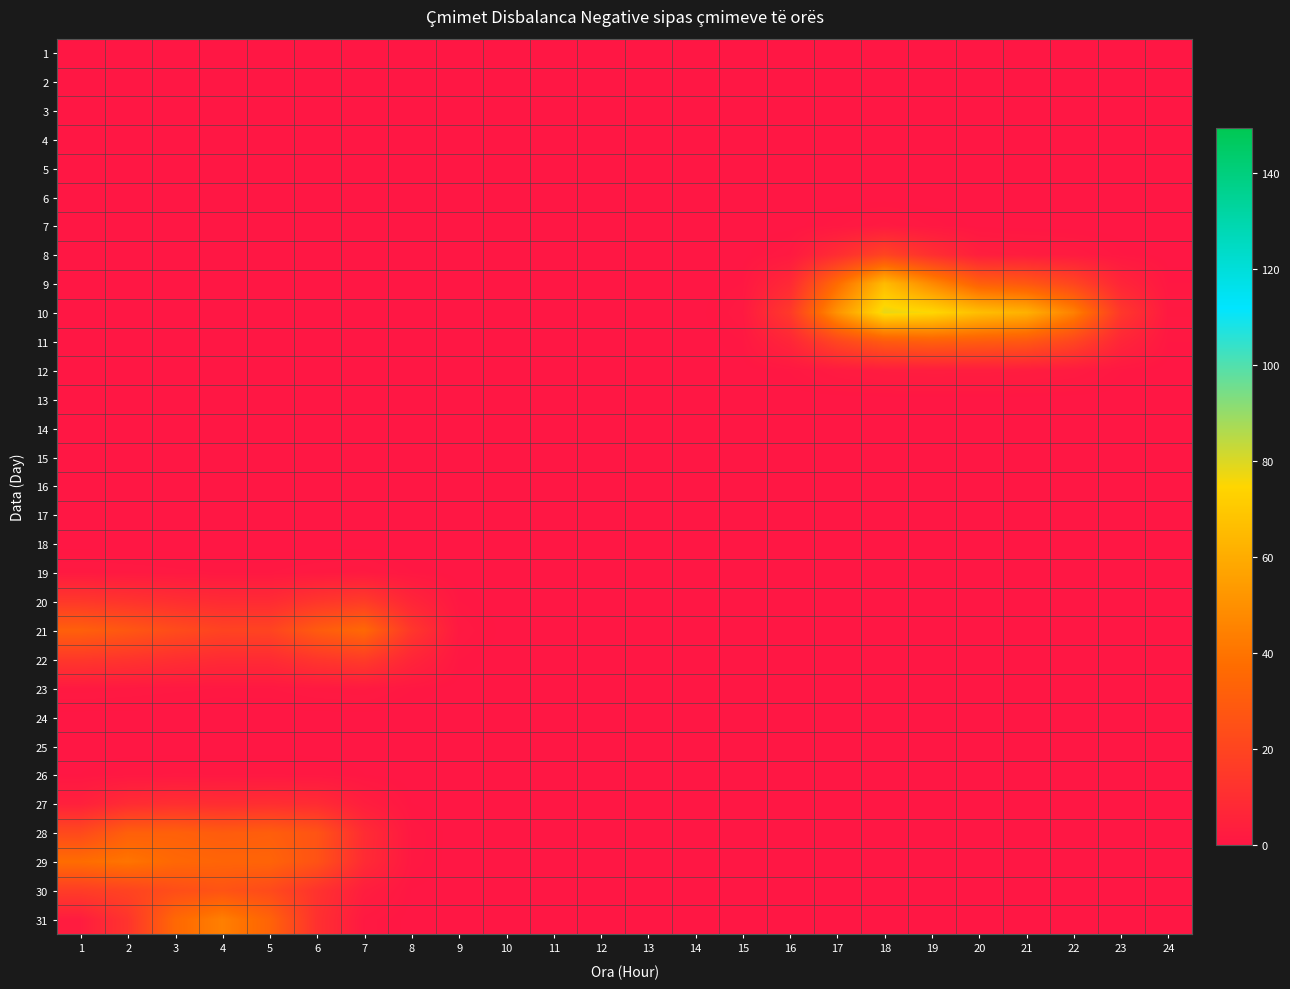

Reading left to right, transcribe all the data shown in this chart.

1: 1=0.0	2=0.0	3=0.0	4=0.0	5=0.0	6=0.0	7=0.0	8=0.0	9=0.0	10=0.0	11=0.0	12=0.0	13=0.0	14=0.0	15=0.0	16=0.0	17=0.0	18=0.0	19=0.0	20=0.0	21=0.0	22=0.0	23=0.0	24=0.0
2: 1=0.0	2=0.0	3=0.0	4=0.0	5=0.0	6=0.0	7=0.0	8=0.0	9=0.0	10=0.0	11=0.0	12=0.0	13=0.0	14=0.0	15=0.0	16=0.0	17=0.0	18=0.0	19=0.0	20=0.0	21=0.0	22=0.0	23=0.0	24=0.0
3: 1=0.0	2=0.0	3=0.0	4=0.0	5=0.0	6=0.0	7=0.0	8=0.0	9=0.0	10=0.0	11=0.0	12=0.0	13=0.0	14=0.0	15=0.0	16=0.0	17=0.0	18=0.0	19=0.0	20=0.0	21=0.0	22=0.0	23=0.0	24=0.0
4: 1=0.0	2=0.0	3=0.0	4=0.0	5=0.0	6=0.0	7=0.0	8=0.0	9=0.0	10=0.0	11=0.0	12=0.0	13=0.0	14=0.0	15=0.0	16=0.0	17=0.0	18=0.0	19=0.0	20=0.0	21=0.0	22=0.0	23=0.0	24=0.0
5: 1=0.0	2=0.0	3=0.0	4=0.0	5=0.0	6=0.0	7=0.0	8=0.0	9=0.0	10=0.0	11=0.0	12=0.0	13=0.0	14=0.0	15=0.0	16=0.0	17=0.0	18=0.0	19=0.0	20=0.0	21=0.0	22=0.0	23=0.0	24=0.0
6: 1=0.0	2=0.0	3=0.0	4=0.0	5=0.0	6=0.0	7=0.0	8=0.0	9=0.0	10=0.0	11=0.0	12=0.0	13=0.0	14=0.0	15=0.0	16=0.0	17=0.0	18=0.0	19=0.0	20=0.0	21=0.0	22=0.0	23=0.0	24=0.0
7: 1=0.0	2=0.0	3=0.0	4=0.0	5=0.0	6=0.0	7=0.0	8=0.0	9=0.0	10=0.0	11=0.0	12=0.0	13=0.0	14=0.0	15=0.0	16=0.1	17=0.8	18=1.7	19=0.8	20=0.1	21=0.1	22=0.0	23=0.0	24=0.0
8: 1=0.0	2=0.0	3=0.0	4=0.0	5=0.0	6=0.0	7=0.0	8=0.0	9=0.0	10=0.0	11=0.0	12=0.0	13=0.0	14=0.0	15=0.1	16=1.4	17=9.7	18=19.7	19=10.8	20=3.6	21=2.7	22=2.0	23=0.6	24=0.1
9: 1=0.0	2=0.0	3=0.0	4=0.0	5=0.0	6=0.0	7=0.0	8=0.0	9=0.0	10=0.0	11=0.0	12=0.0	13=0.0	14=0.0	15=0.6	16=8.0	17=36.8	18=65.2	19=47.9	20=31.7	21=28.3	22=20.4	23=6.6	24=0.6
10: 1=0.0	2=0.0	3=0.0	4=0.0	5=0.0	6=0.0	7=0.0	8=0.0	9=0.0	10=0.0	11=0.0	12=0.0	13=0.0	14=0.0	15=1.3	16=14.8	17=51.0	18=78.2	19=75.2	20=66.5	21=61.8	22=44.6	23=14.3	24=1.3
11: 1=0.0	2=0.0	3=0.0	4=0.0	5=0.0	6=0.0	7=0.0	8=0.0	9=0.0	10=0.0	11=0.0	12=0.0	13=0.0	14=0.0	15=0.6	16=6.5	17=20.5	18=29.6	19=31.6	20=30.2	21=28.3	22=20.4	23=6.6	24=0.6
12: 1=0.0	2=0.0	3=0.0	4=0.0	5=0.0	6=0.0	7=0.0	8=0.0	9=0.0	10=0.0	11=0.0	12=0.0	13=0.0	14=0.0	15=0.1	16=0.6	17=1.9	18=2.7	19=3.0	20=2.9	21=2.7	22=2.0	23=0.6	24=0.1
13: 1=0.0	2=0.0	3=0.0	4=0.0	5=0.0	6=0.0	7=0.0	8=0.0	9=0.0	10=0.0	11=0.0	12=0.0	13=0.0	14=0.0	15=0.0	16=0.0	17=0.0	18=0.1	19=0.1	20=0.1	21=0.1	22=0.0	23=0.0	24=0.0
14: 1=0.0	2=0.0	3=0.0	4=0.0	5=0.0	6=0.0	7=0.0	8=0.0	9=0.0	10=0.0	11=0.0	12=0.0	13=0.0	14=0.0	15=0.0	16=0.0	17=0.0	18=0.0	19=0.0	20=0.0	21=0.0	22=0.0	23=0.0	24=0.0
15: 1=0.0	2=0.0	3=0.0	4=0.0	5=0.0	6=0.0	7=0.0	8=0.0	9=0.0	10=0.0	11=0.0	12=0.0	13=0.0	14=0.0	15=0.0	16=0.0	17=0.0	18=0.0	19=0.0	20=0.0	21=0.0	22=0.0	23=0.0	24=0.0
16: 1=0.0	2=0.0	3=0.0	4=0.0	5=0.0	6=0.0	7=0.0	8=0.0	9=0.0	10=0.0	11=0.0	12=0.0	13=0.0	14=0.0	15=0.0	16=0.0	17=0.0	18=0.0	19=0.0	20=0.0	21=0.0	22=0.0	23=0.0	24=0.0
17: 1=0.0	2=0.0	3=0.0	4=0.0	5=0.0	6=0.0	7=0.0	8=0.0	9=0.0	10=0.0	11=0.0	12=0.0	13=0.0	14=0.0	15=0.0	16=0.0	17=0.0	18=0.0	19=0.0	20=0.0	21=0.0	22=0.0	23=0.0	24=0.0
18: 1=0.0	2=0.0	3=0.0	4=0.0	5=0.0	6=0.0	7=0.0	8=0.0	9=0.0	10=0.0	11=0.0	12=0.0	13=0.0	14=0.0	15=0.0	16=0.0	17=0.0	18=0.0	19=0.0	20=0.0	21=0.0	22=0.0	23=0.0	24=0.0
19: 1=1.4	2=1.2	3=1.0	4=0.8	5=0.9	6=1.3	7=1.6	8=0.6	9=0.1	10=0.0	11=0.0	12=0.0	13=0.0	14=0.0	15=0.0	16=0.0	17=0.0	18=0.0	19=0.0	20=0.0	21=0.0	22=0.0	23=0.0	24=0.0
20: 1=14.6	2=12.8	3=10.6	4=8.8	5=9.0	6=13.6	7=16.2	8=6.4	9=0.6	10=0.0	11=0.0	12=0.0	13=0.0	14=0.0	15=0.0	16=0.0	17=0.0	18=0.0	19=0.0	20=0.0	21=0.0	22=0.0	23=0.0	24=0.0
21: 1=31.8	2=28.0	3=23.1	4=19.3	5=19.6	6=29.7	7=35.4	8=14.0	9=1.3	10=0.0	11=0.0	12=0.0	13=0.0	14=0.0	15=0.0	16=0.0	17=0.0	18=0.0	19=0.0	20=0.0	21=0.0	22=0.0	23=0.0	24=0.0
22: 1=14.6	2=12.8	3=10.6	4=8.8	5=9.0	6=13.6	7=16.2	8=6.4	9=0.6	10=0.0	11=0.0	12=0.0	13=0.0	14=0.0	15=0.0	16=0.0	17=0.0	18=0.0	19=0.0	20=0.0	21=0.0	22=0.0	23=0.0	24=0.0
23: 1=1.4	2=1.2	3=1.0	4=0.8	5=0.9	6=1.3	7=1.6	8=0.6	9=0.1	10=0.0	11=0.0	12=0.0	13=0.0	14=0.0	15=0.0	16=0.0	17=0.0	18=0.0	19=0.0	20=0.0	21=0.0	22=0.0	23=0.0	24=0.0
24: 1=0.0	2=0.0	3=0.0	4=0.0	5=0.0	6=0.0	7=0.0	8=0.0	9=0.0	10=0.0	11=0.0	12=0.0	13=0.0	14=0.0	15=0.0	16=0.0	17=0.0	18=0.0	19=0.0	20=0.0	21=0.0	22=0.0	23=0.0	24=0.0
25: 1=0.0	2=0.0	3=0.0	4=0.0	5=0.0	6=0.0	7=0.0	8=0.0	9=0.0	10=0.0	11=0.0	12=0.0	13=0.0	14=0.0	15=0.0	16=0.0	17=0.0	18=0.0	19=0.0	20=0.0	21=0.0	22=0.0	23=0.0	24=0.0
26: 1=0.3	2=0.8	3=0.9	4=0.9	5=0.9	6=0.8	7=0.3	8=0.0	9=0.0	10=0.0	11=0.0	12=0.0	13=0.0	14=0.0	15=0.0	16=0.0	17=0.0	18=0.0	19=0.0	20=0.0	21=0.0	22=0.0	23=0.0	24=0.0
27: 1=4.3	2=9.1	3=10.6	4=9.8	5=10.3	6=9.3	7=3.3	8=0.3	9=0.0	10=0.0	11=0.0	12=0.0	13=0.0	14=0.0	15=0.0	16=0.0	17=0.0	18=0.0	19=0.0	20=0.0	21=0.0	22=0.0	23=0.0	24=0.0
28: 1=21.9	2=31.6	3=32.0	4=30.0	5=31.0	6=26.5	7=9.3	8=0.8	9=0.0	10=0.0	11=0.0	12=0.0	13=0.0	14=0.0	15=0.0	16=0.0	17=0.0	18=0.0	19=0.0	20=0.0	21=0.0	22=0.0	23=0.0	24=0.0
29: 1=37.3	2=40.2	3=35.1	4=33.8	5=33.5	6=26.0	7=8.8	8=0.8	9=0.0	10=0.0	11=0.0	12=0.0	13=0.0	14=0.0	15=0.0	16=0.0	17=0.0	18=0.0	19=0.0	20=0.0	21=0.0	22=0.0	23=0.0	24=0.0
30: 1=16.4	2=19.4	3=23.9	4=26.5	5=22.6	6=12.3	7=3.2	8=0.3	9=0.0	10=0.0	11=0.0	12=0.0	13=0.0	14=0.0	15=0.0	16=0.0	17=0.0	18=0.0	19=0.0	20=0.0	21=0.0	22=0.0	23=0.0	24=0.0
31: 1=2.6	2=12.8	3=35.2	4=44.0	5=33.4	6=11.3	7=1.2	8=0.0	9=0.0	10=0.0	11=0.0	12=0.0	13=0.0	14=0.0	15=0.0	16=0.0	17=0.0	18=0.0	19=0.0	20=0.0	21=0.0	22=0.0	23=0.0	24=0.0